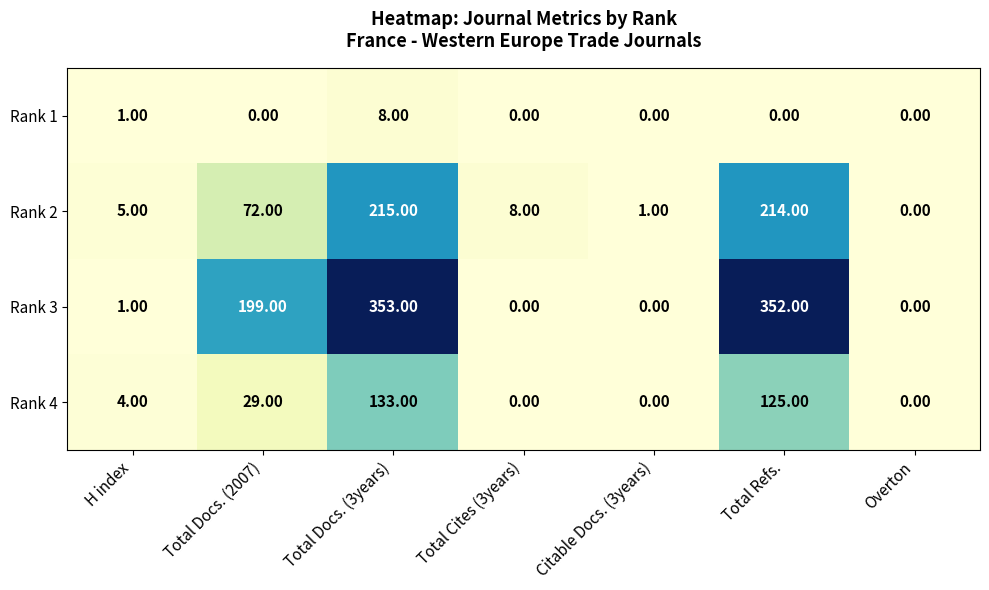

What is the spread (max minus min) of values at Total Docs. (3years)?

345